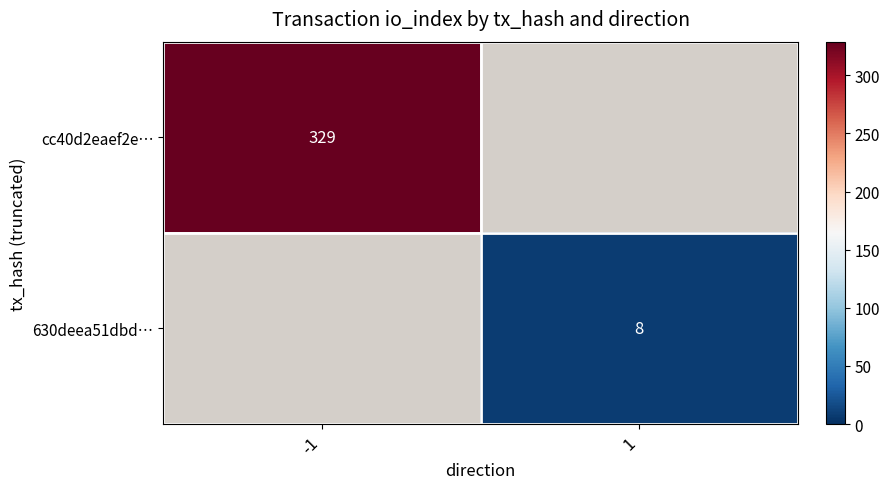

The value of 630deea51dbd… at 1 is 8. True or false?

True